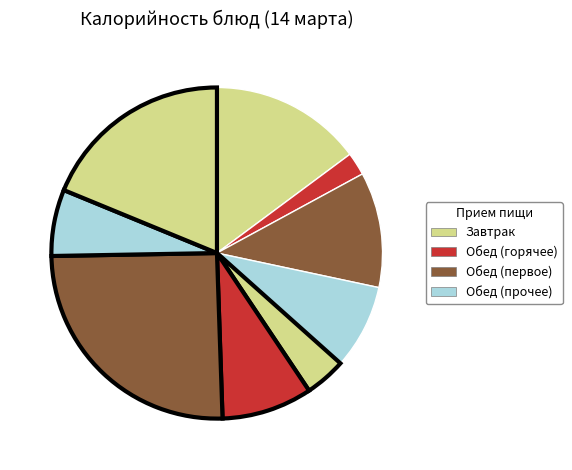

How many segments does this pie chart have?

9